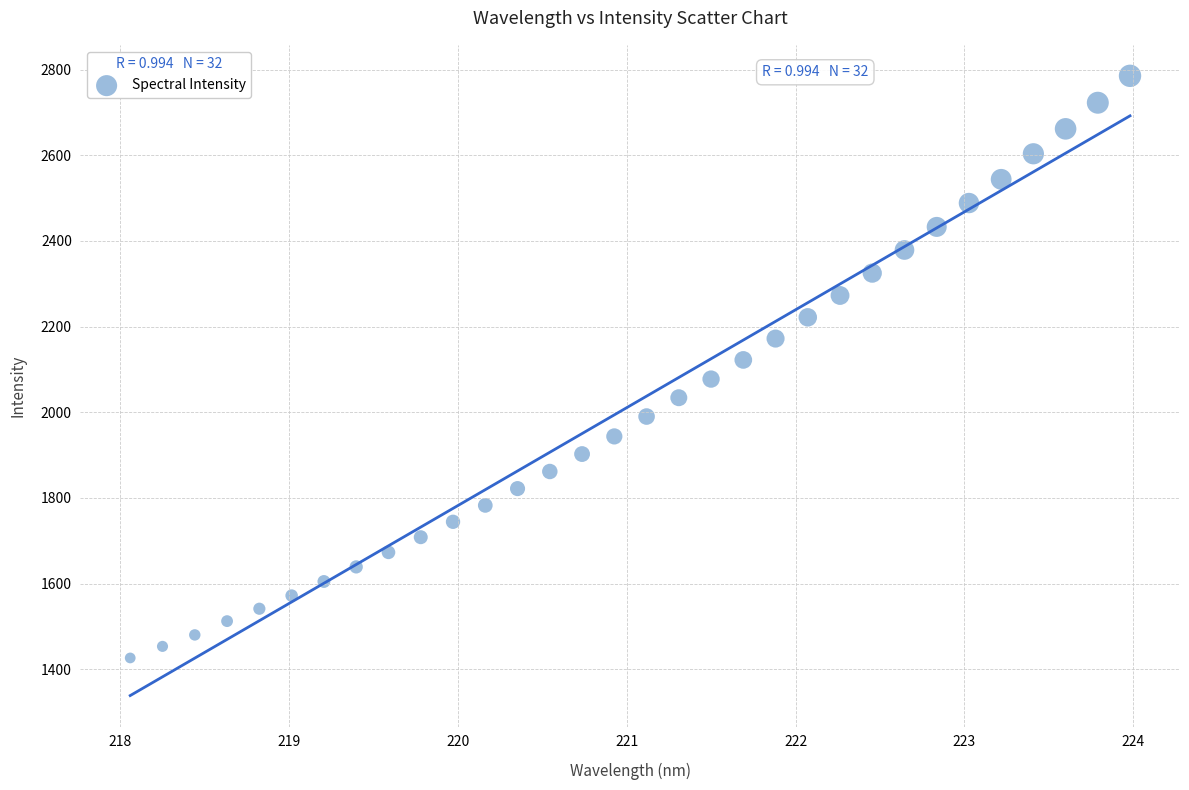

What is the range of X values (max minus min)?

5.9